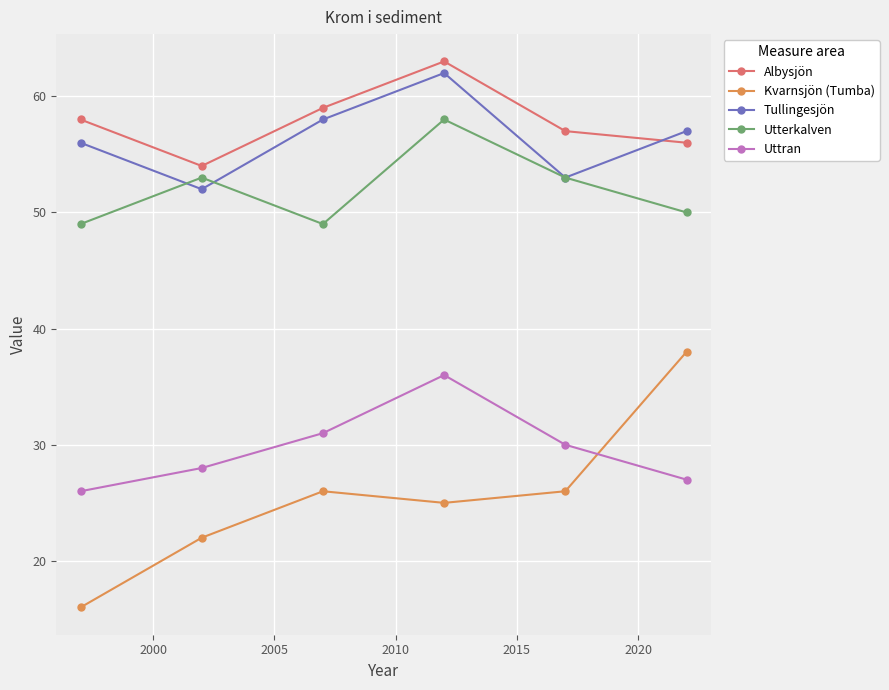

Reading left to right, transcribe all the data shown in this chart.

Albysjön: 58	54	59	63	57	56
Kvarnsjön (Tumba): 16	22	26	25	26	38
Tullingesjön: 56	52	58	62	53	57
Utterkalven: 49	53	49	58	53	50
Uttran: 26	28	31	36	30	27